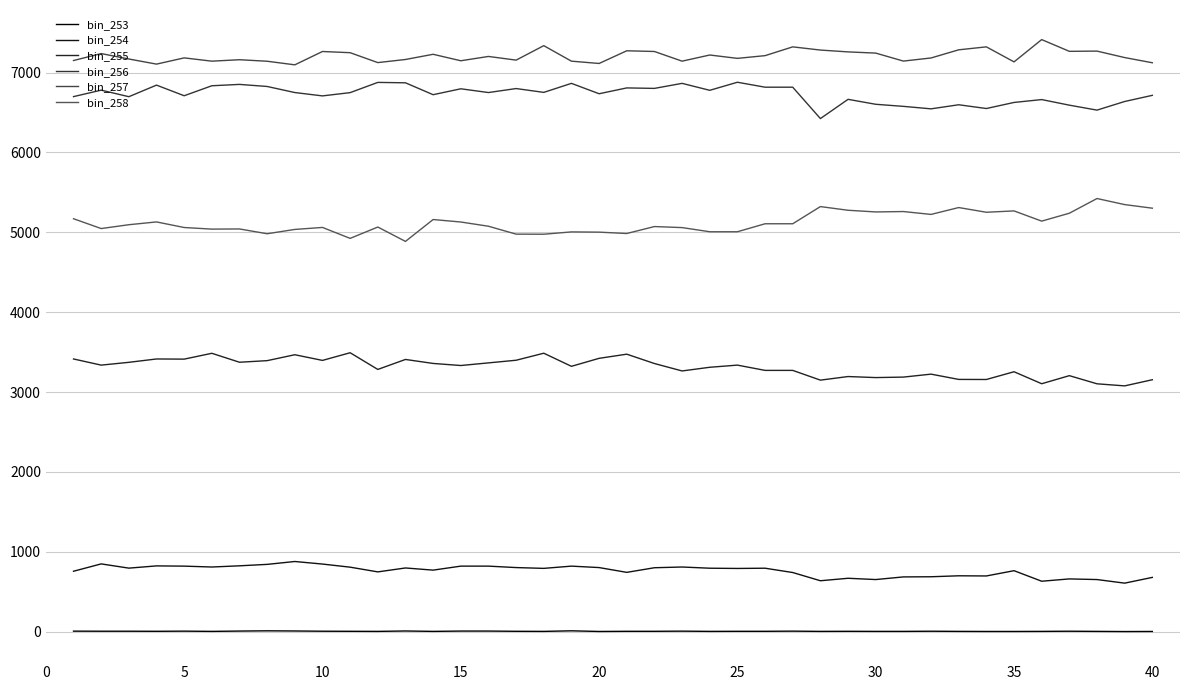

What is the minimum value for bin_258?

4886